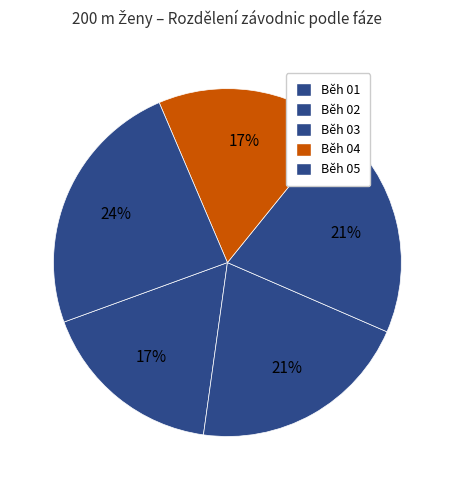

What percentage is the Běh 04 slice, to the nearest percent?

17%